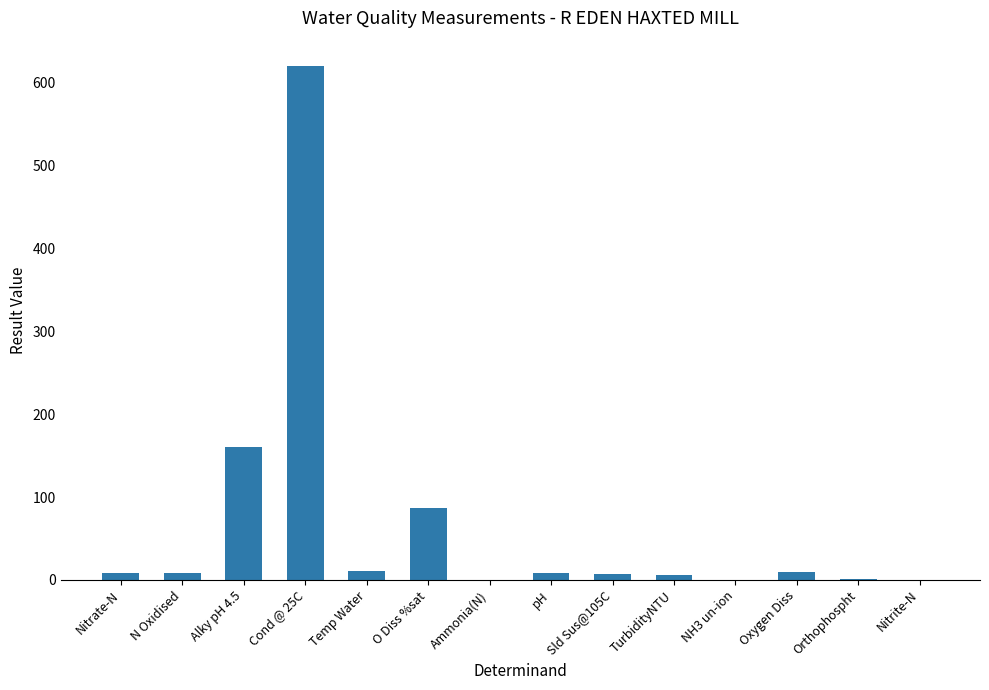

Which category has the highest value across all series?

Cond @ 25C